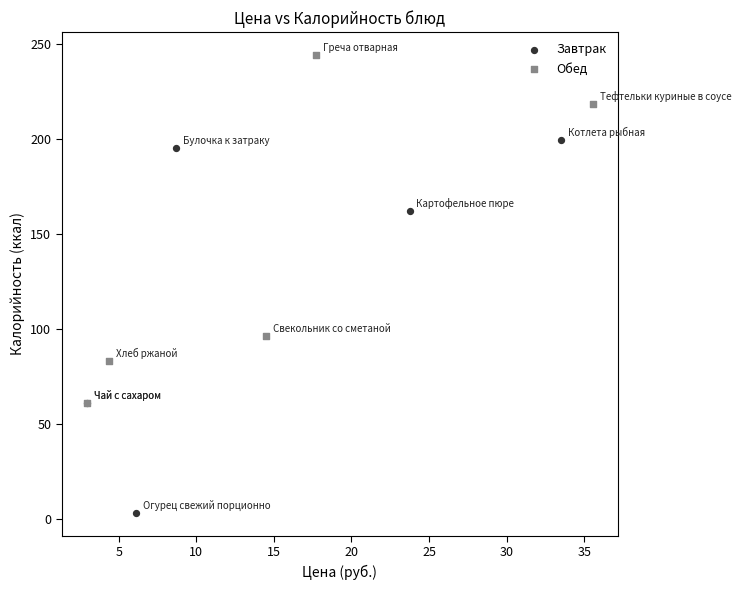

Which series reaches the minimum Y coordinate?

Завтрак